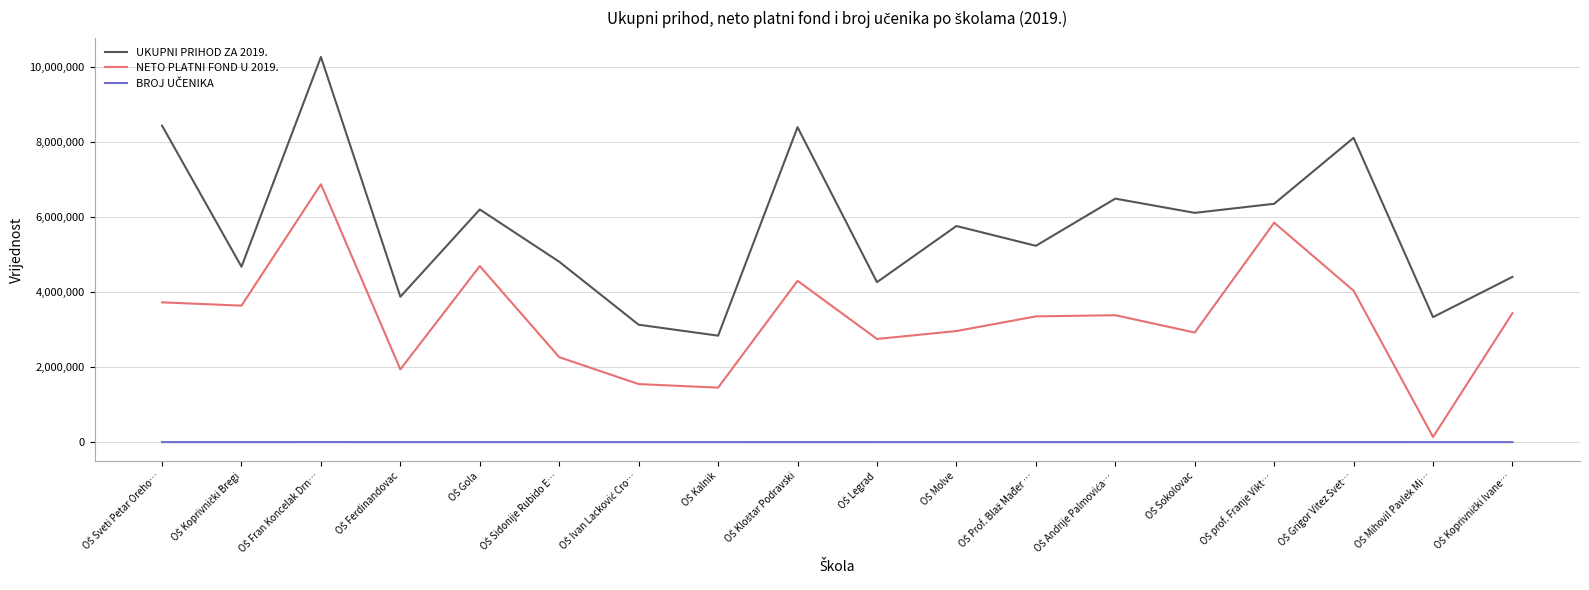

True or false: NETO PLATNI FOND U 2019. and UKUPNI PRIHOD ZA 2019. cross at least once.

False